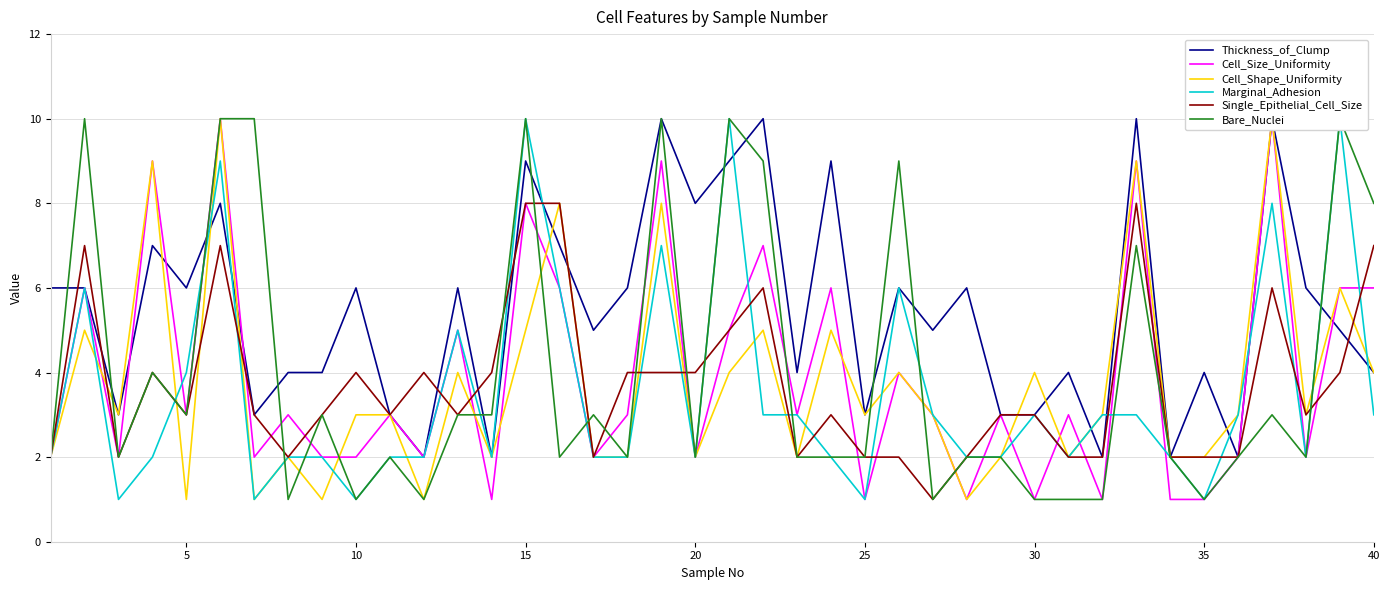

What is the difference between the maximum and minimum values in the Thickness_of_Clump series?

8